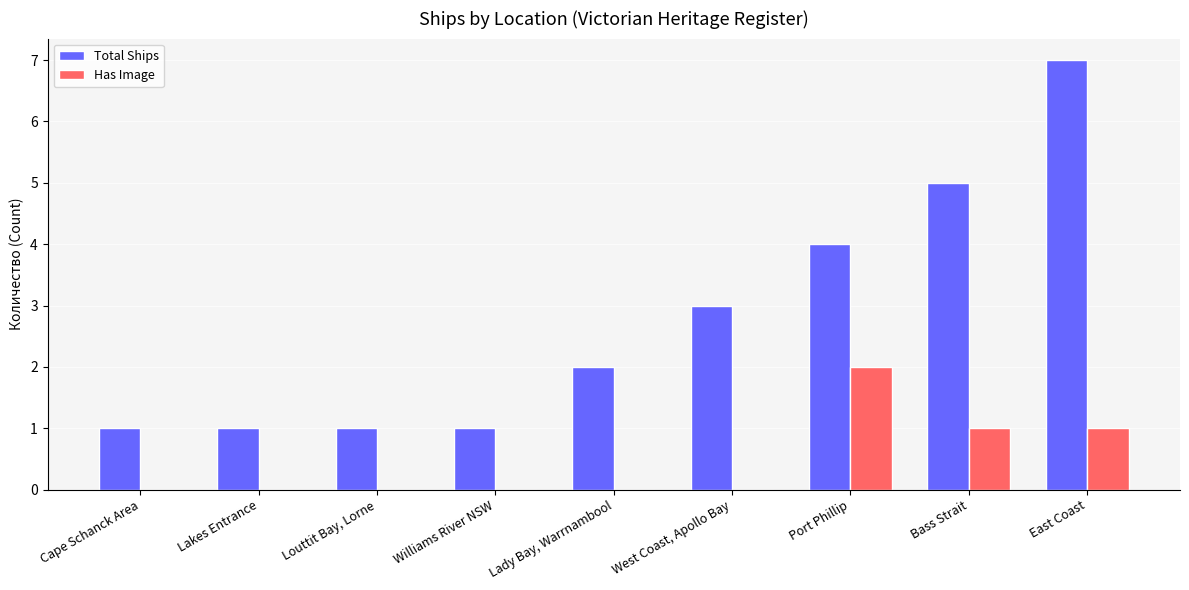

How many data points does each series have?

9